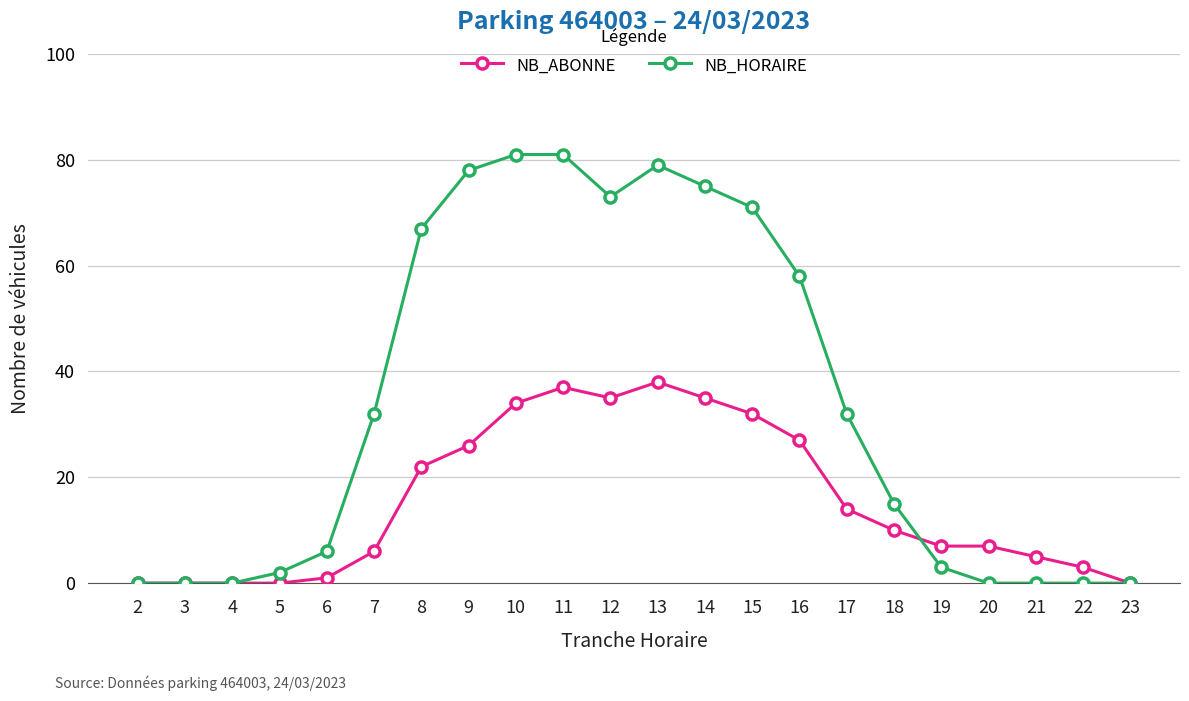

Which series has the widest spread of values?

NB_HORAIRE